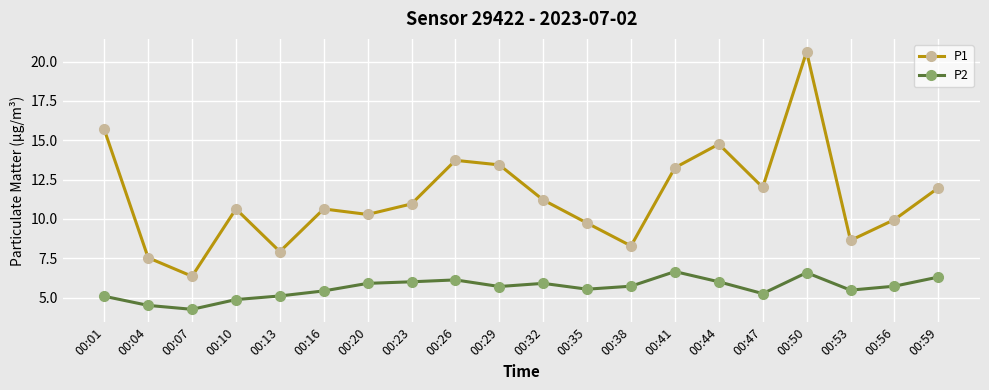

How many data points in P2 are less than 5?

3